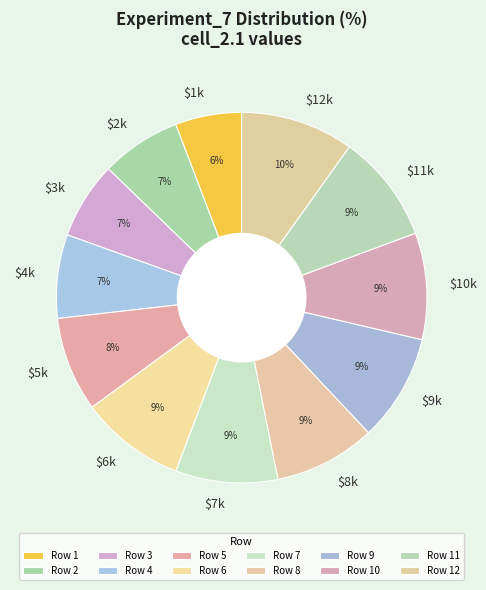

Does $5k account for over 50% of the chart?

No